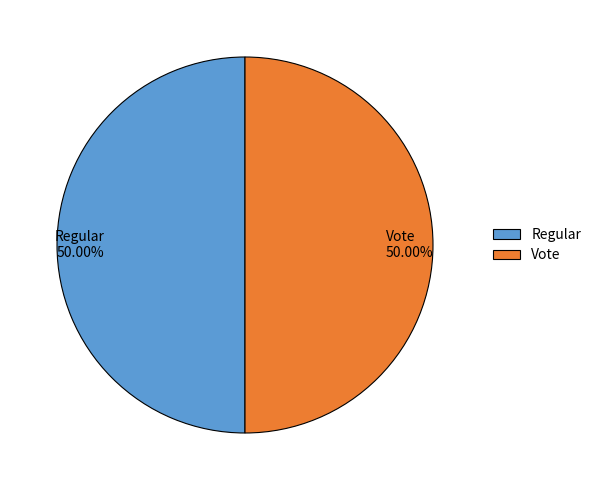

To the nearest percent, what is the combined percentage of Vote and Regular?

100%